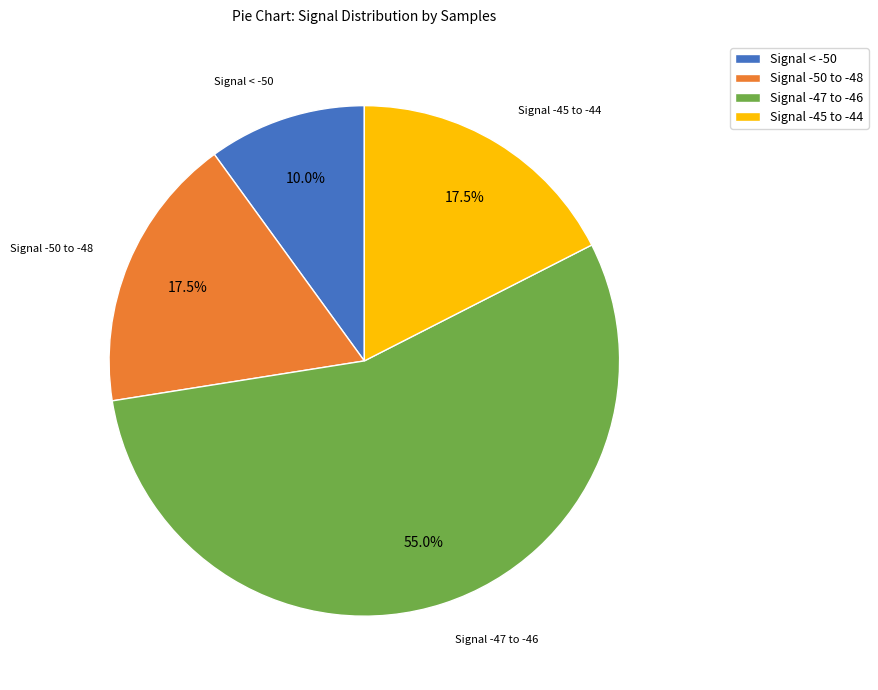

Which has a higher value, Signal -50 to -48 or Signal < -50?

Signal -50 to -48